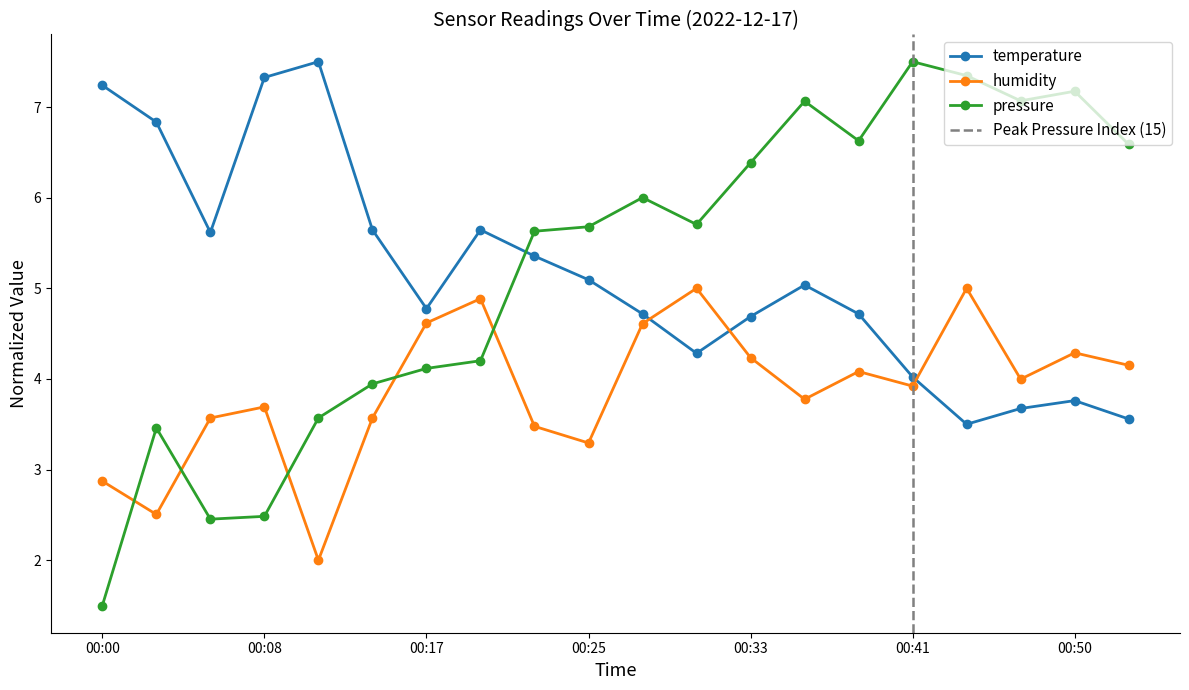

Does the chart display data point markers on the line(s)?

Yes